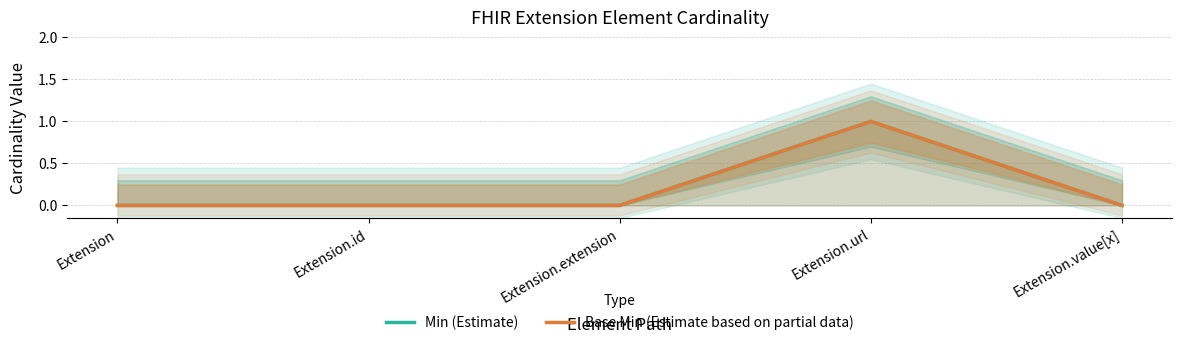

What is the highest value of the Base Min (Estimate based on partial data) series?

1